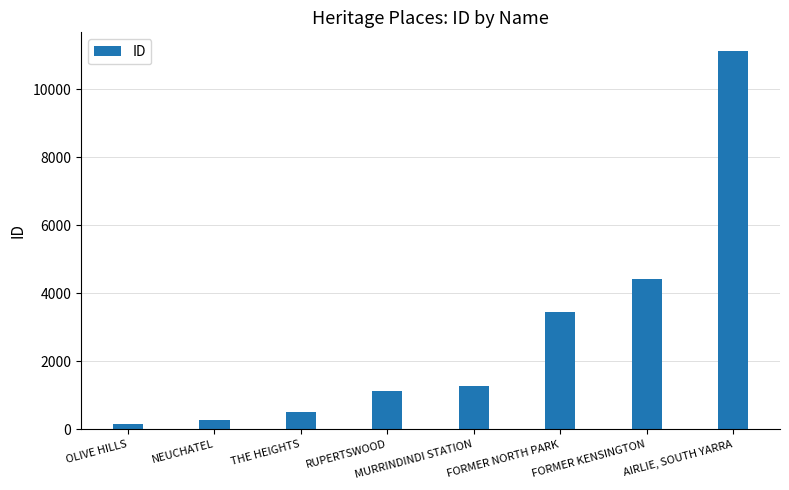

Reading right to left, what are all the values shown in this chart?

AIRLIE, SOUTH YARRA=11123	FORMER KENSINGTON=4431	FORMER NORTH PARK=3447	MURRINDINDI STATION=1261	RUPERTSWOOD=1133	THE HEIGHTS=517	NEUCHATEL=281	OLIVE HILLS=166